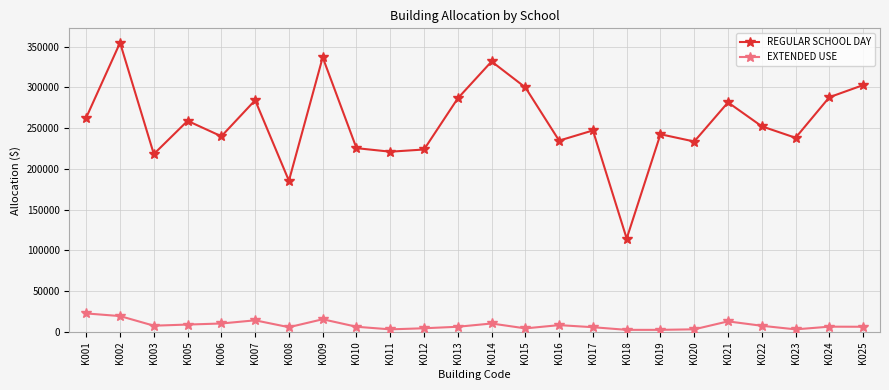

Which series has the largest range (max minus min)?

REGULAR SCHOOL DAY